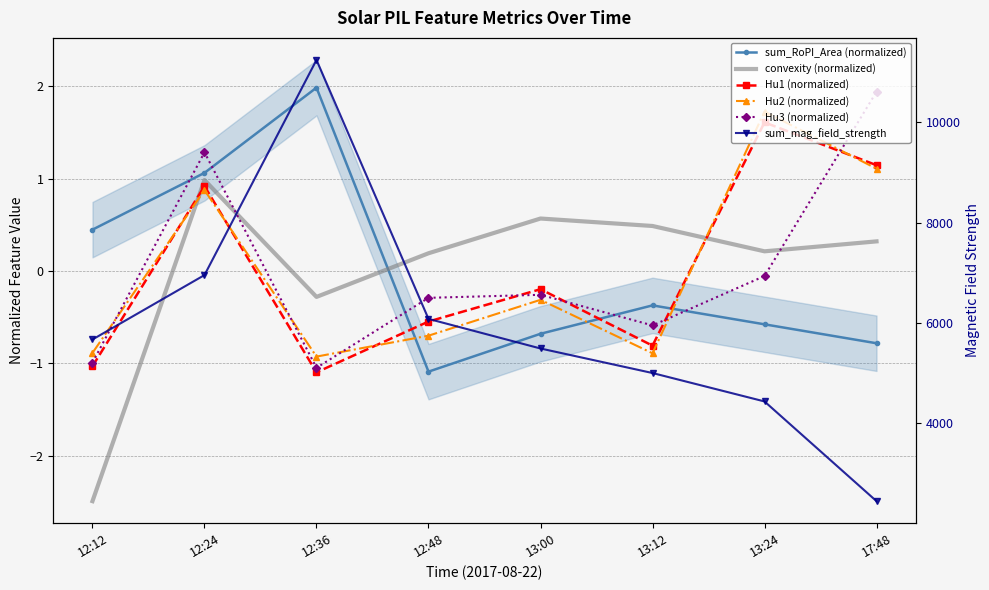

How many values in Hu3 (normalized) are above zero?

2